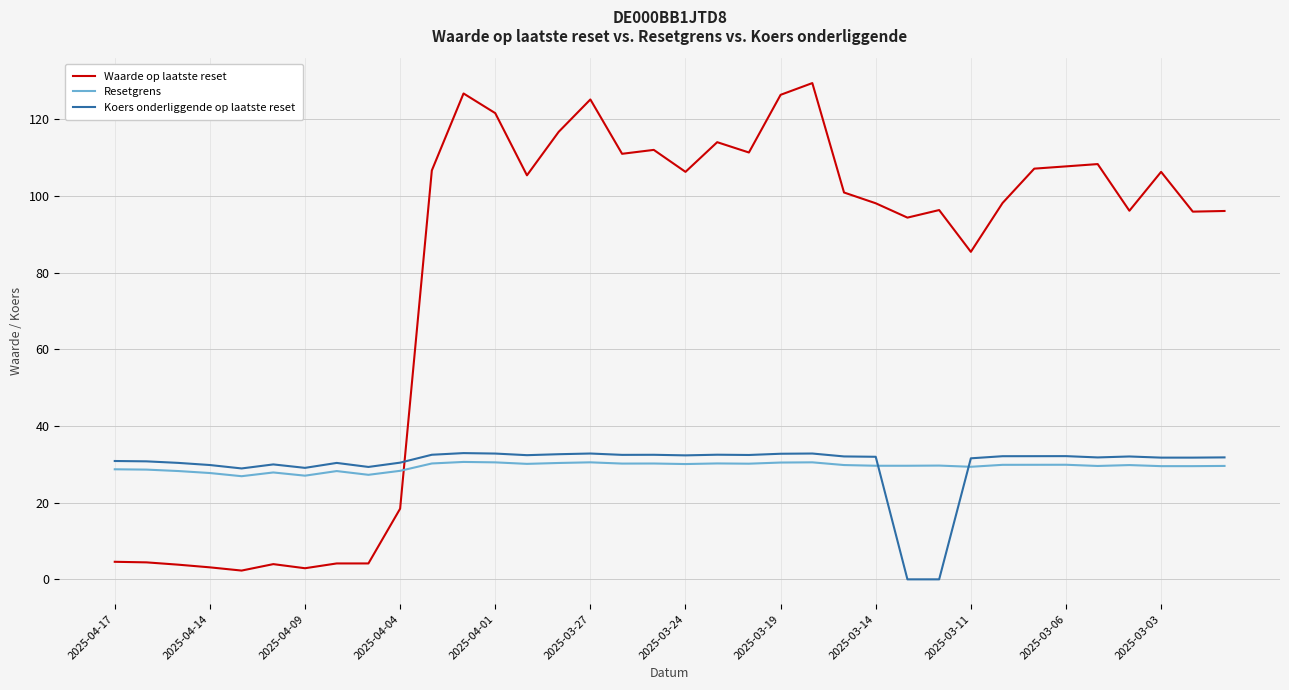

How many times do Resetgrens and Waarde op laatste reset cross each other?

1